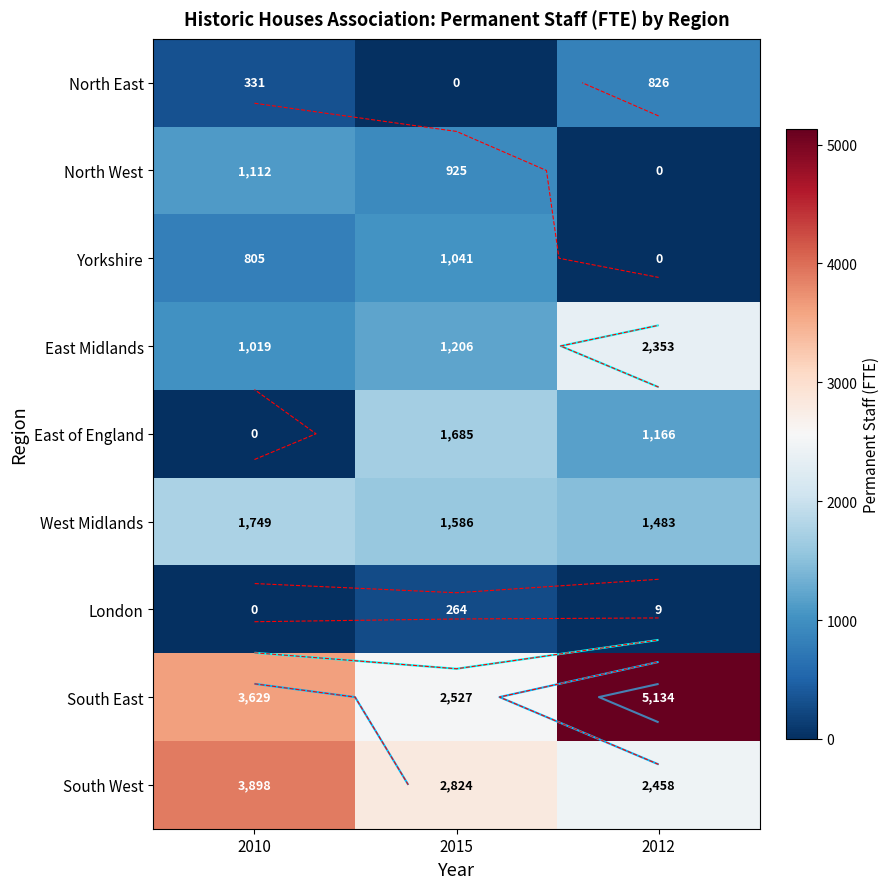

What is the sum of the West Midlands values at 2010 and 2012?

3232